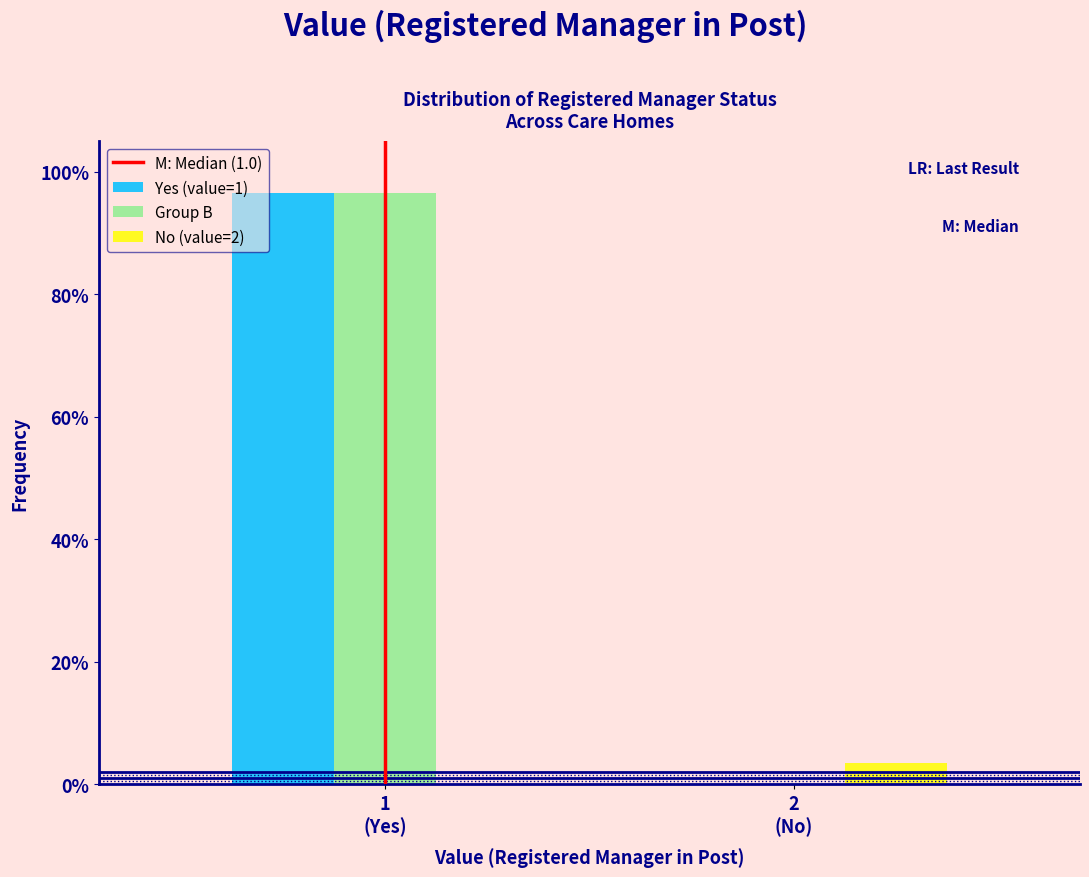

Reading left to right, extract all data points from this chart.

Yes (value=1): 96.5	0.0
Group B: 96.5	0.0
No (value=2): 0.0	3.5